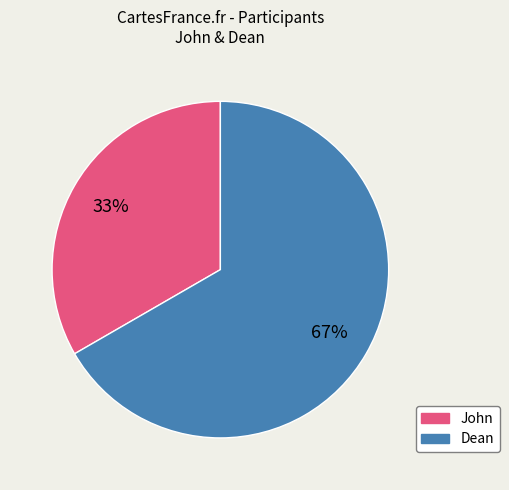

Which slice is the largest?

Dean